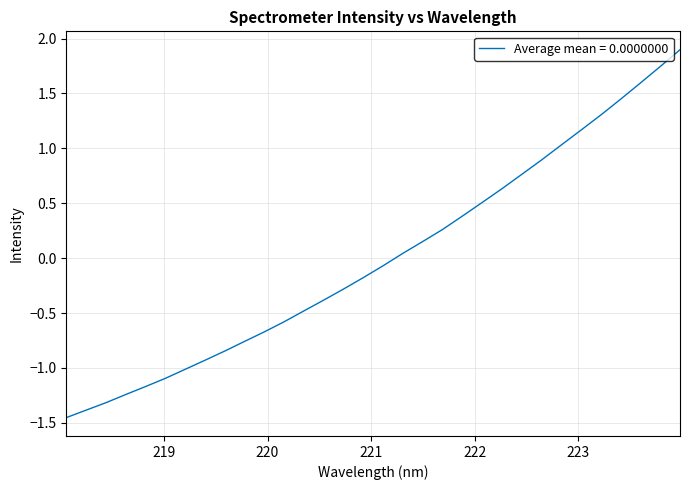

What is the difference between the maximum and minimum values?

3.3